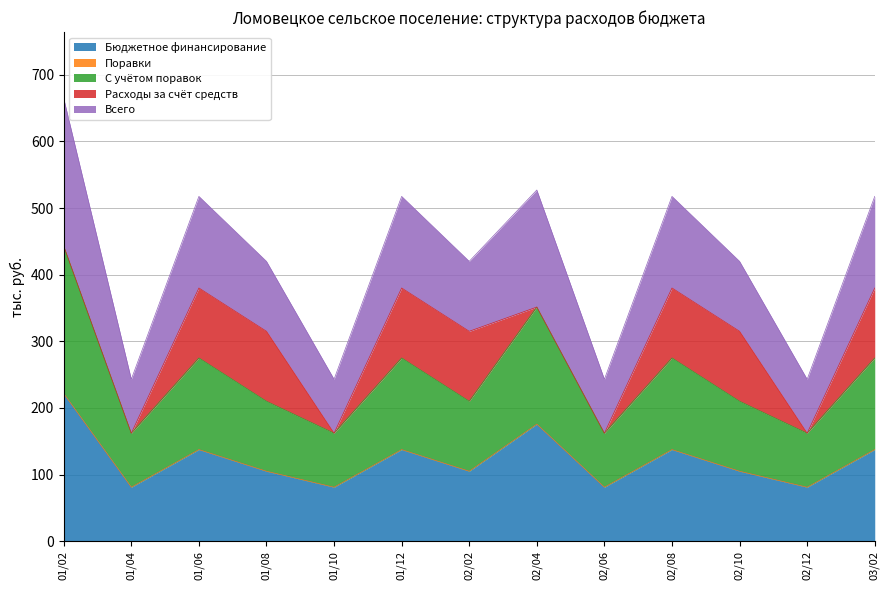

Does the chart have visible grid lines?

Yes